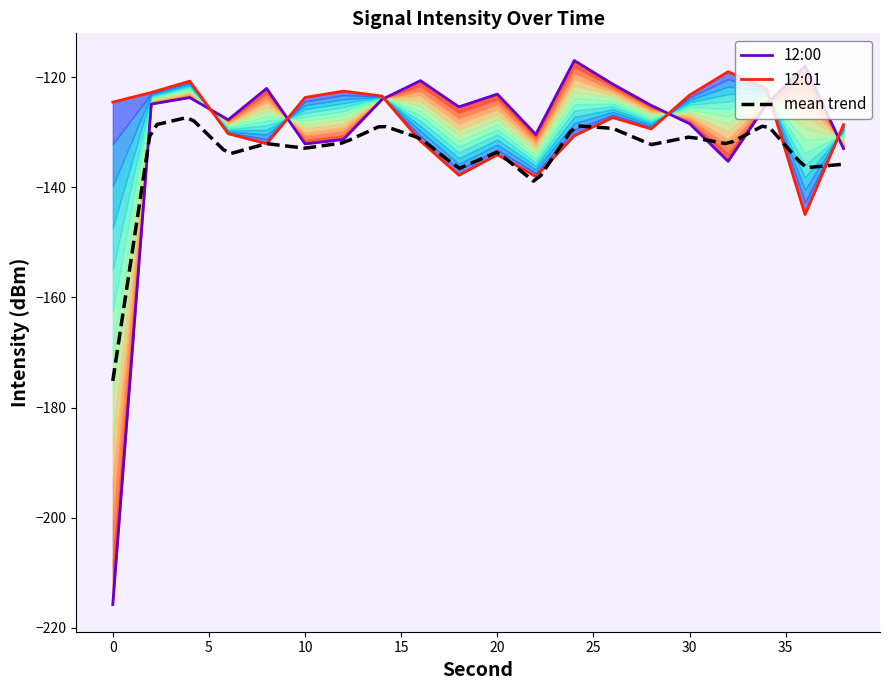

At which label is 12:00 closest to -166?

32